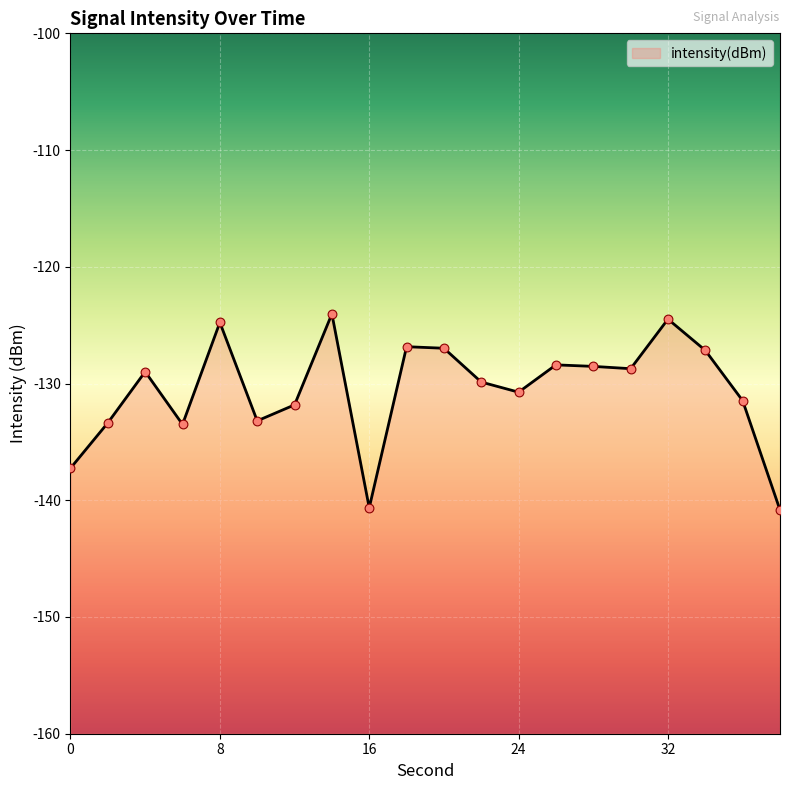

Which has a higher value, 2 or 8?

8